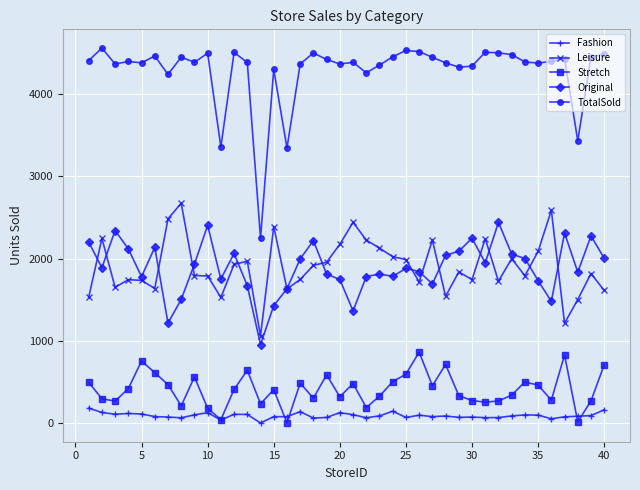

True or false: Original has more than 2 points higher than both neighbors.

True